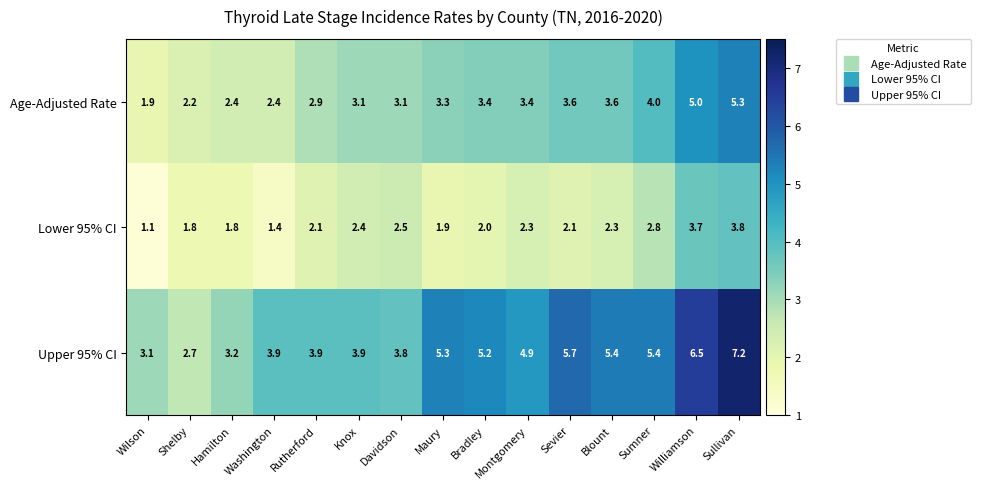

At which label does Lower 95% CI reach its peak?

Sullivan